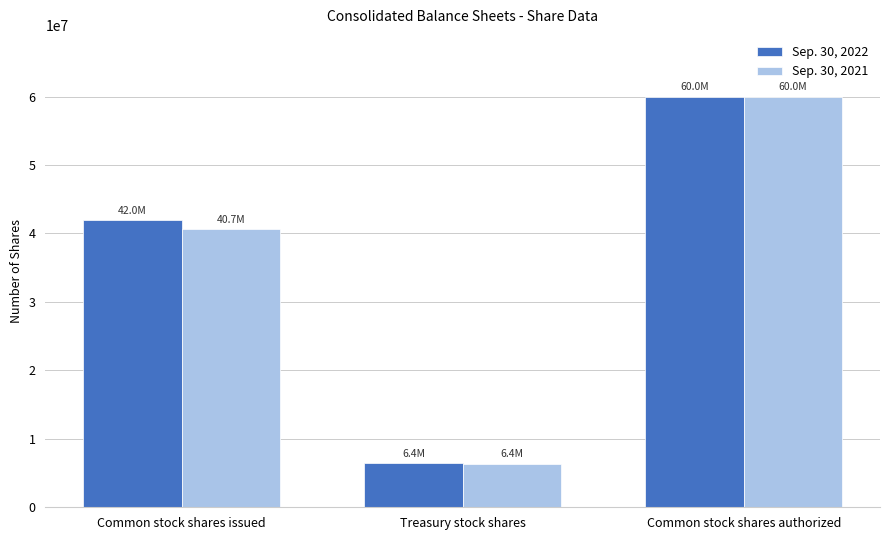

How many bars are there in each group?

2